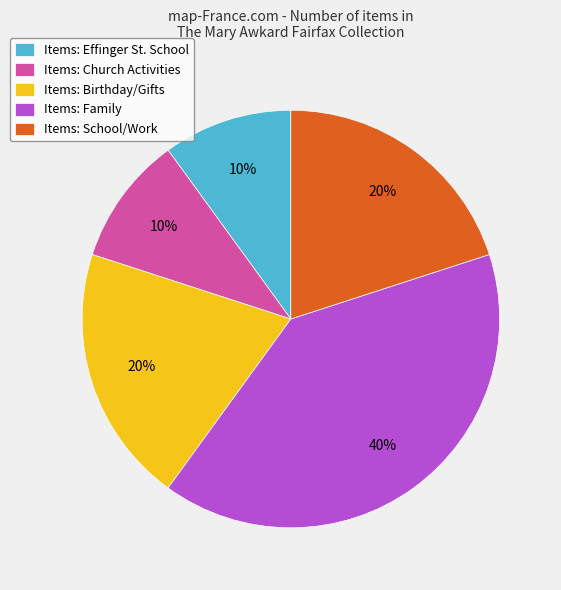

Which category has the biggest portion of the pie?

Items: Family